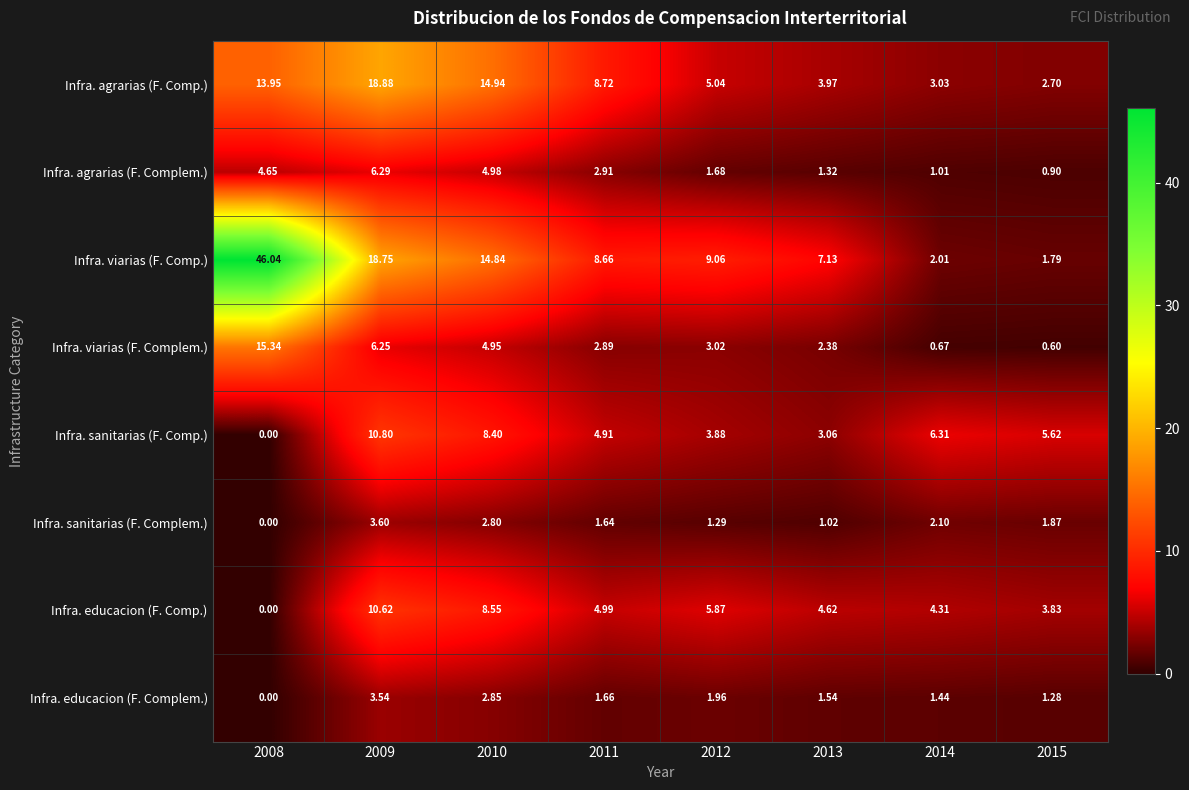

List the series in order of their peak value, lowest first.

Infra. educacion (F. Complem.), Infra. sanitarias (F. Complem.), Infra. agrarias (F. Complem.), Infra. educacion (F. Comp.), Infra. sanitarias (F. Comp.), Infra. viarias (F. Complem.), Infra. agrarias (F. Comp.), Infra. viarias (F. Comp.)